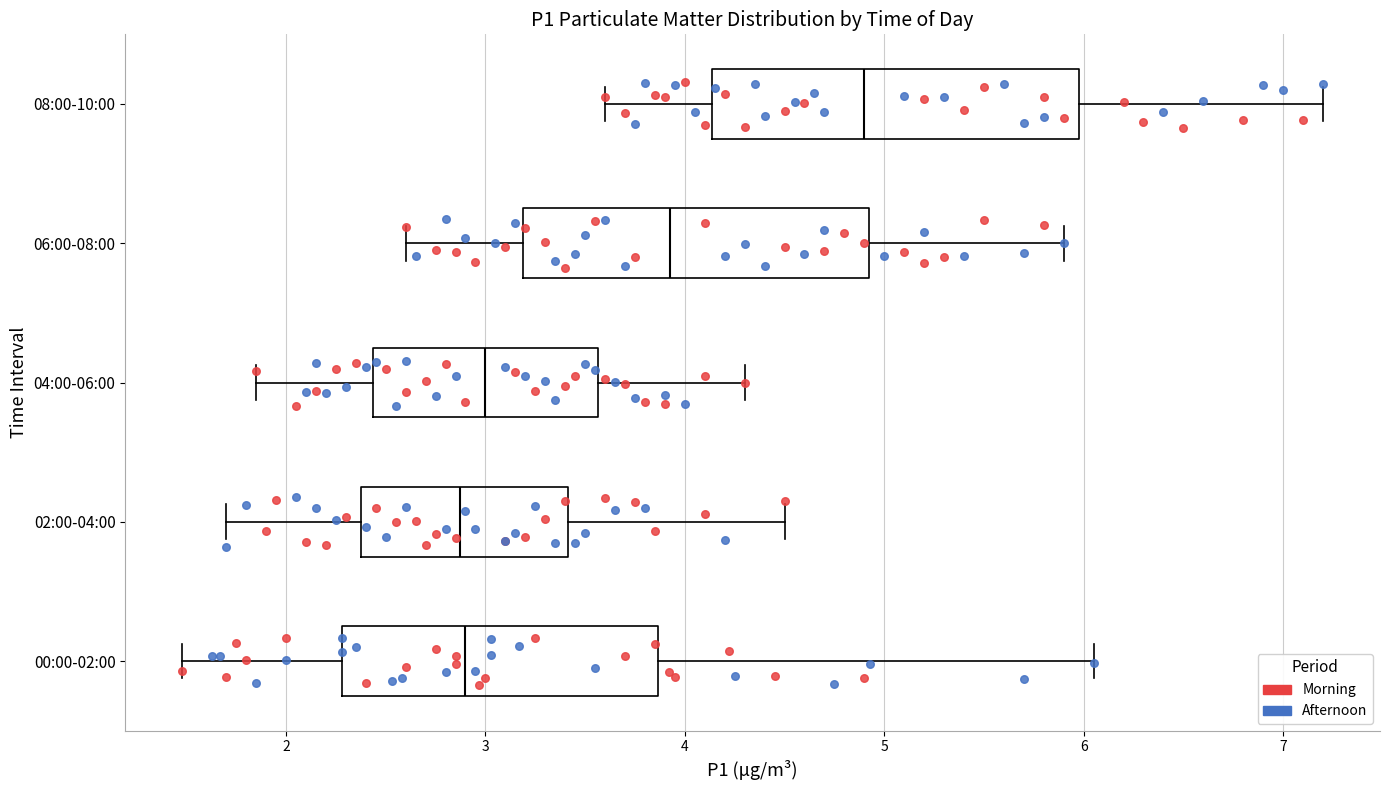

Where does the right whisker of the box for 06:00-08:00 end on the x-axis? The values are not printed on the chart, so give them approximately, as read against the axis.

5.9